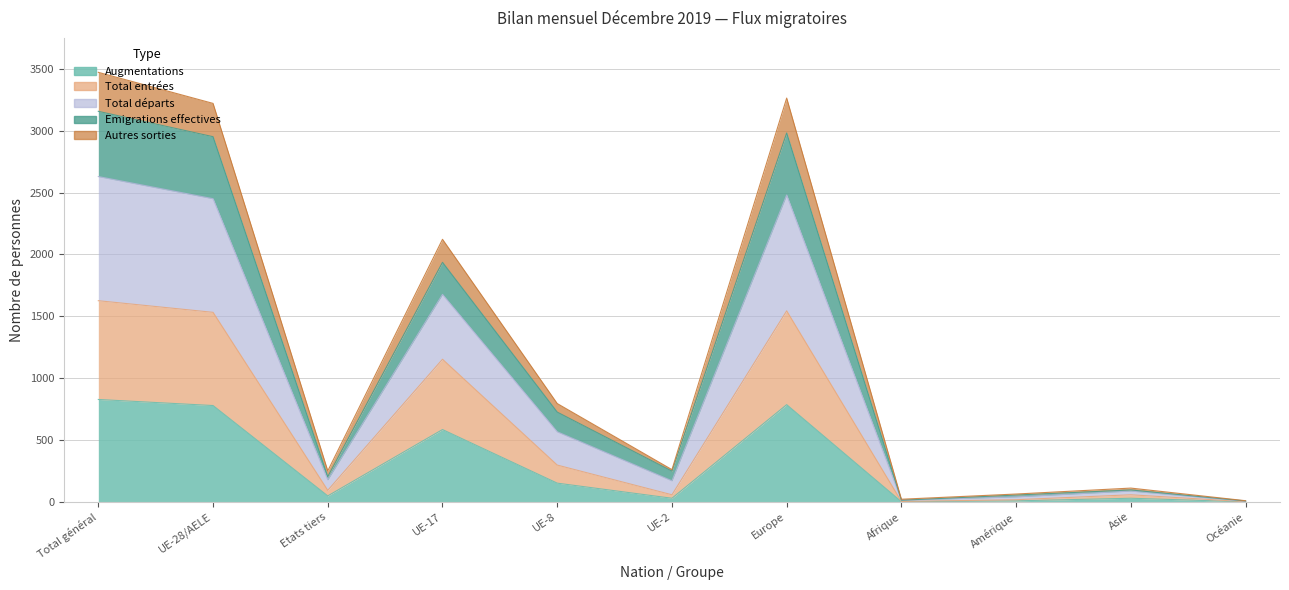

Between Etats tiers and Total général, which is larger?

Total général